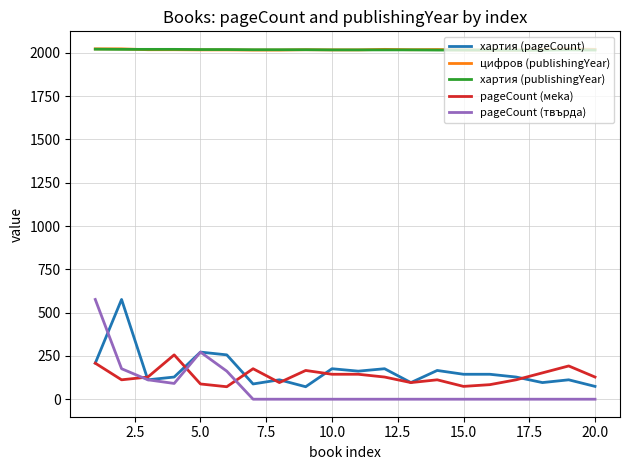

True or false: цифров (publishingYear) and pageCount (меka) intersect in this chart.

False